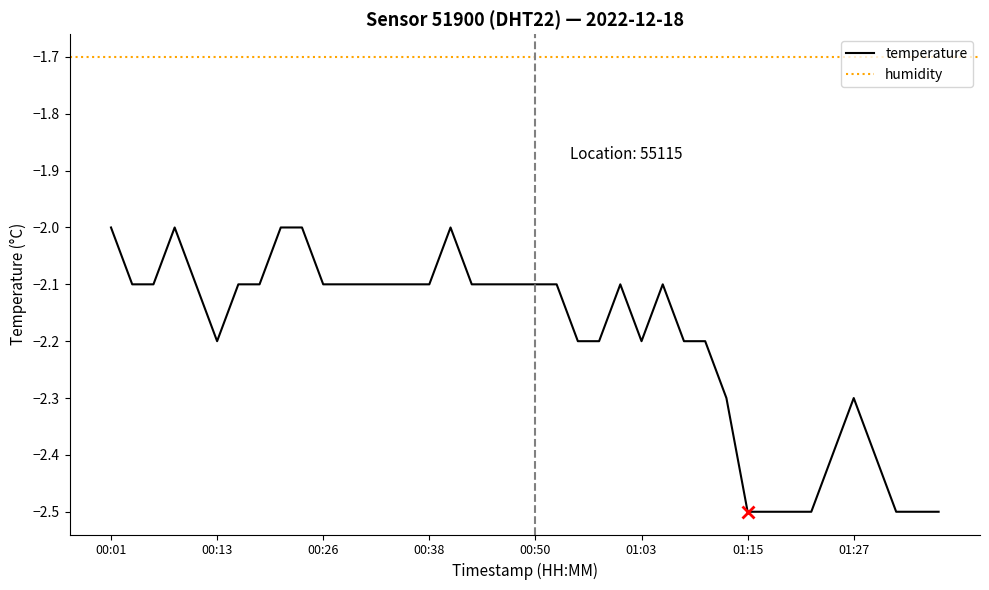

List the labels in order of value, largest first.

00:01, 00:09, 00:21, 00:23, 00:41, 00:04, 00:06, 00:11, 00:16, 00:18, 00:26, 00:28, 00:31, 00:33, 00:36, 00:38, 00:43, 00:46, 00:48, 00:50, 00:53, 01:00, 01:05, 00:13, 00:55, 00:58, 01:03, 01:07, 01:10, 01:12, 01:27, 01:25, 01:29, 01:15, 01:17, 01:20, 01:22, 01:32, 01:34, 01:37